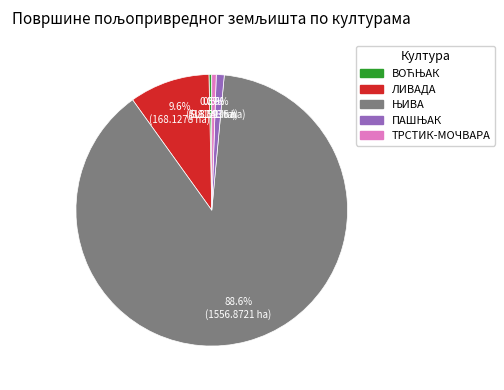

Do ТРСТИК-МОЧВАРА and ЛИВАДА together represent more than half of the pie?

No